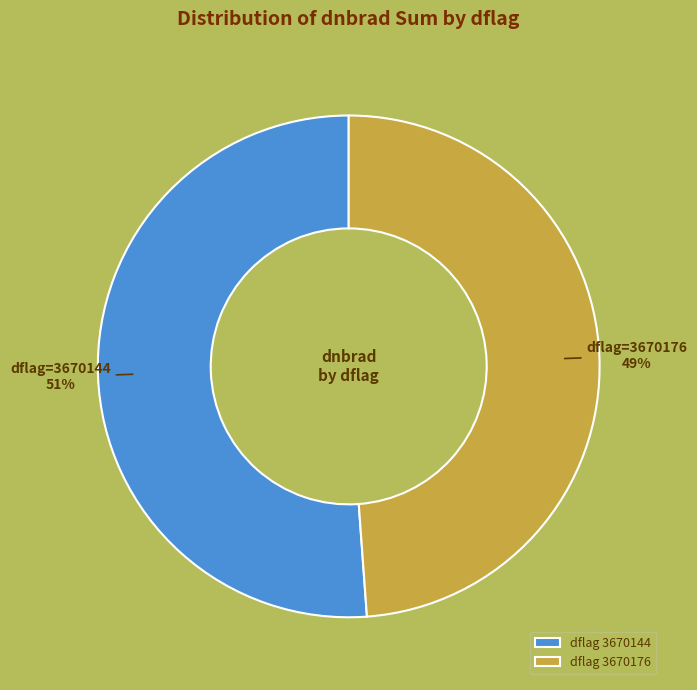

How many slices are in this pie chart?

2